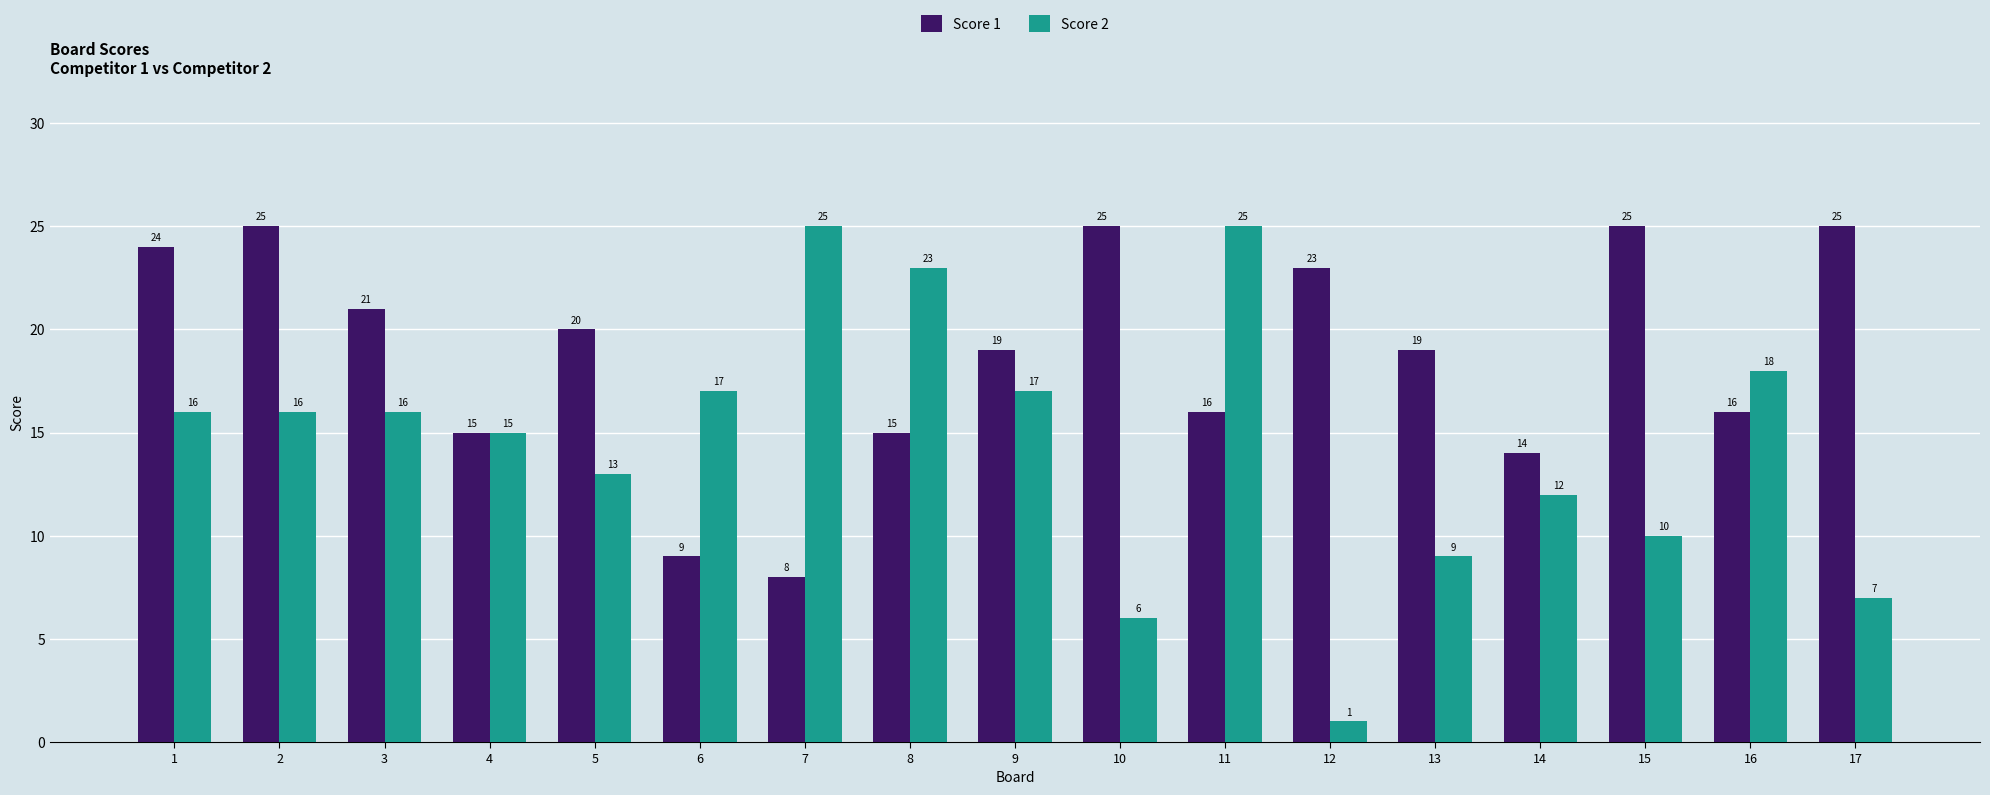

What is the difference between the highest and lowest values at 3?

5